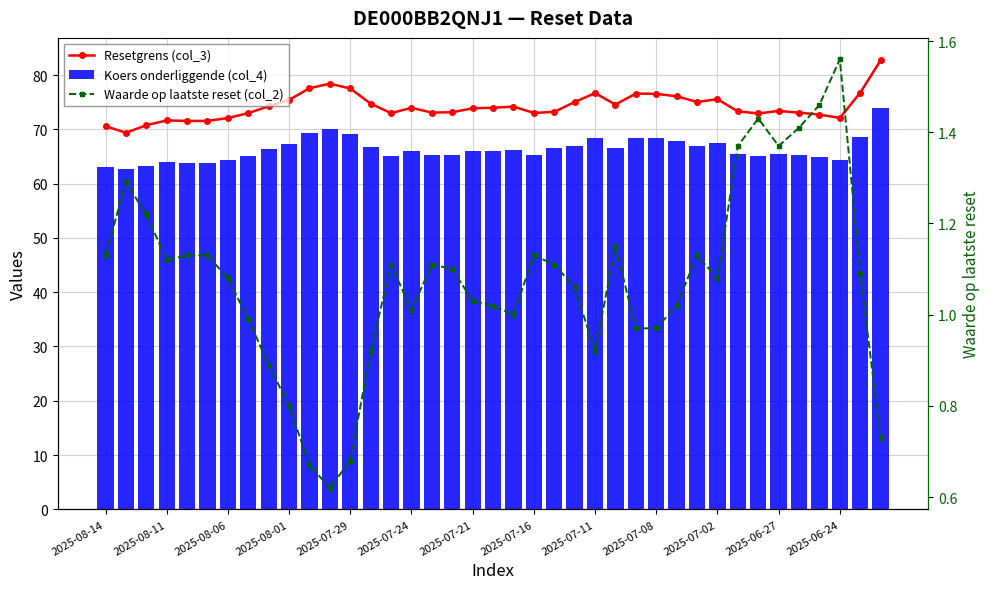

What position from the left is 16?

17